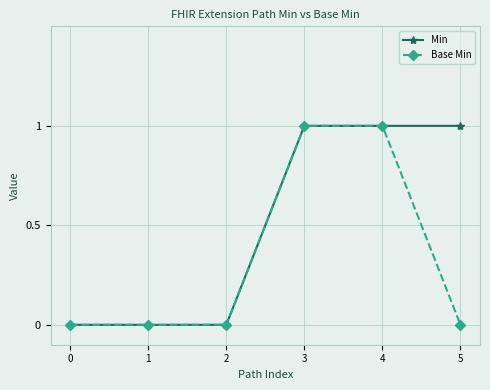

What is the value of the Base Min point at the 4th from the left?

1